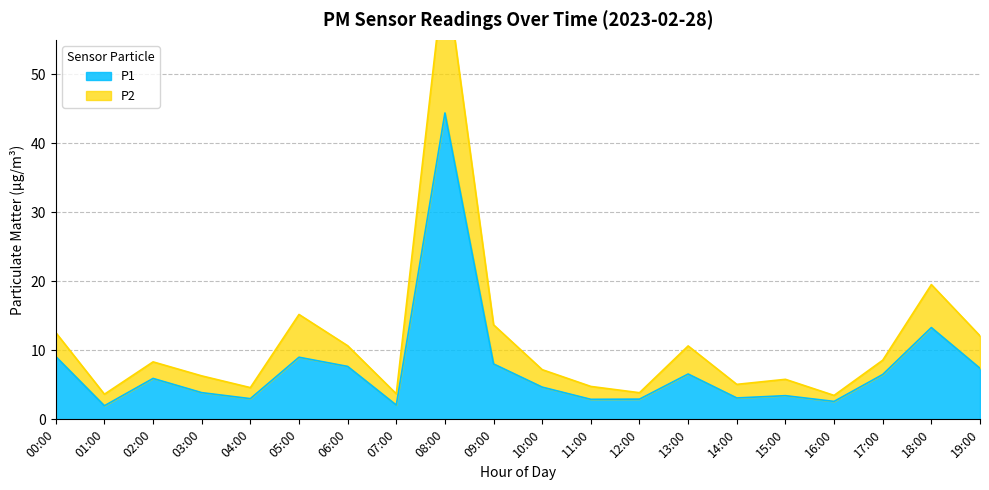

At which category does P1 reach its first local valley?

01:00